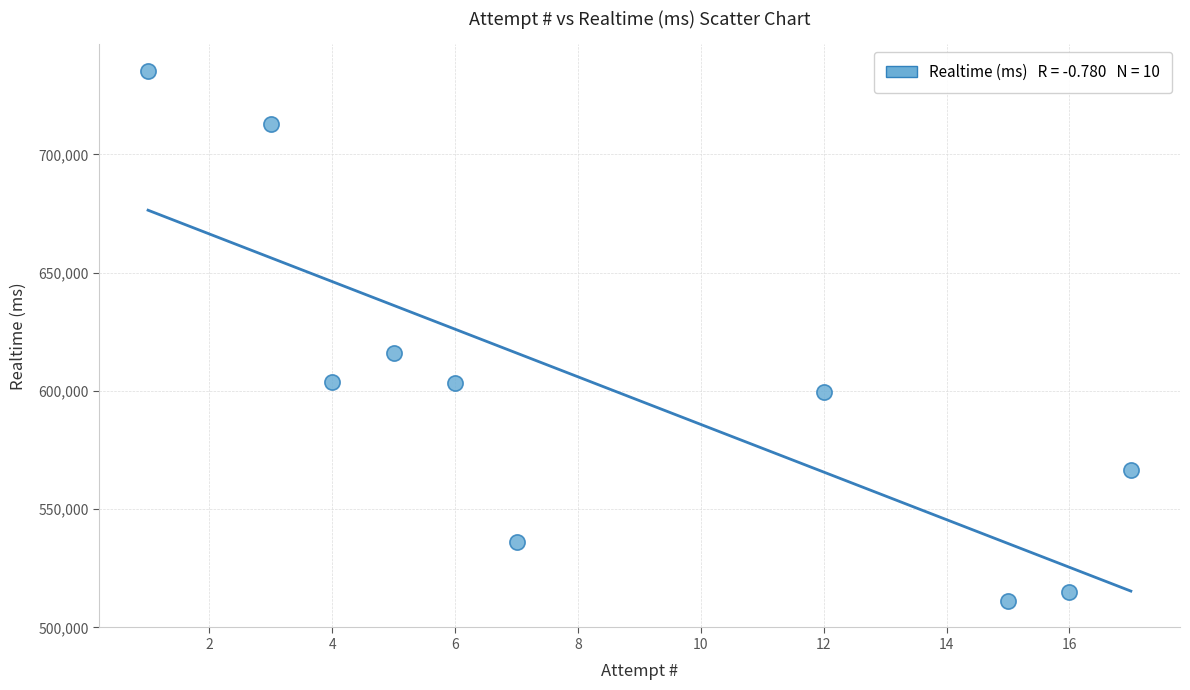

What Y value in the scatter plot is closest to 623322?

615929